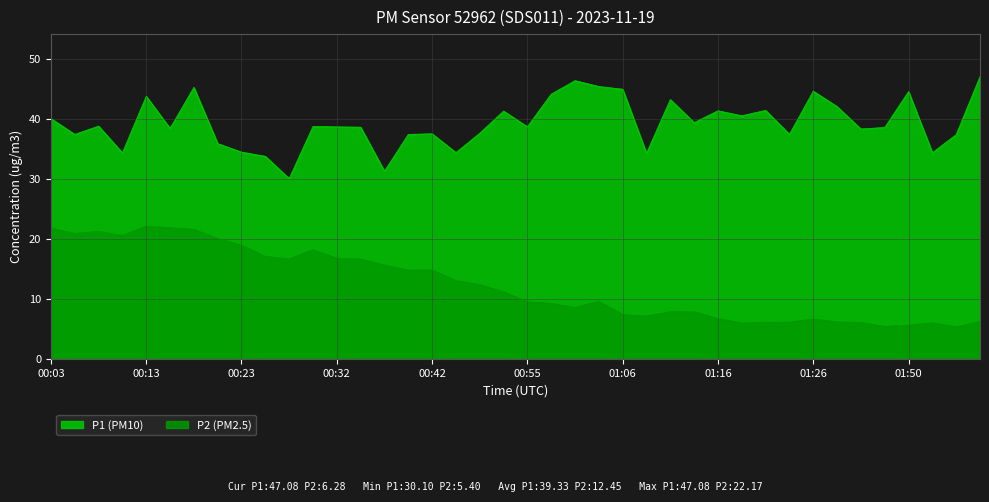

Between 00:55 and 01:06, which series saw the biggest shift?

P1 (PM10)